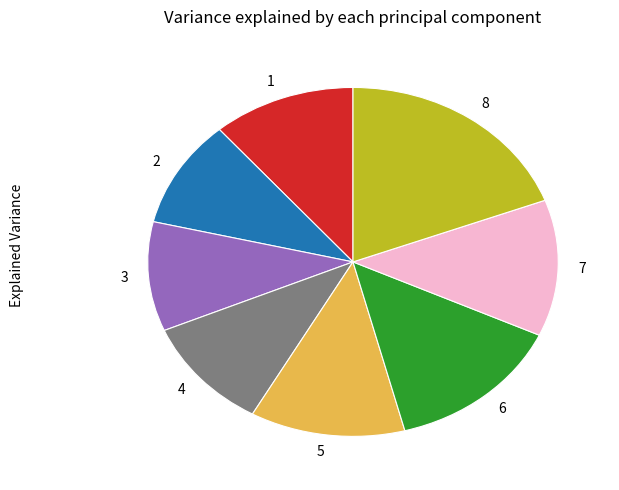

Count the number of slices in the pie.

8